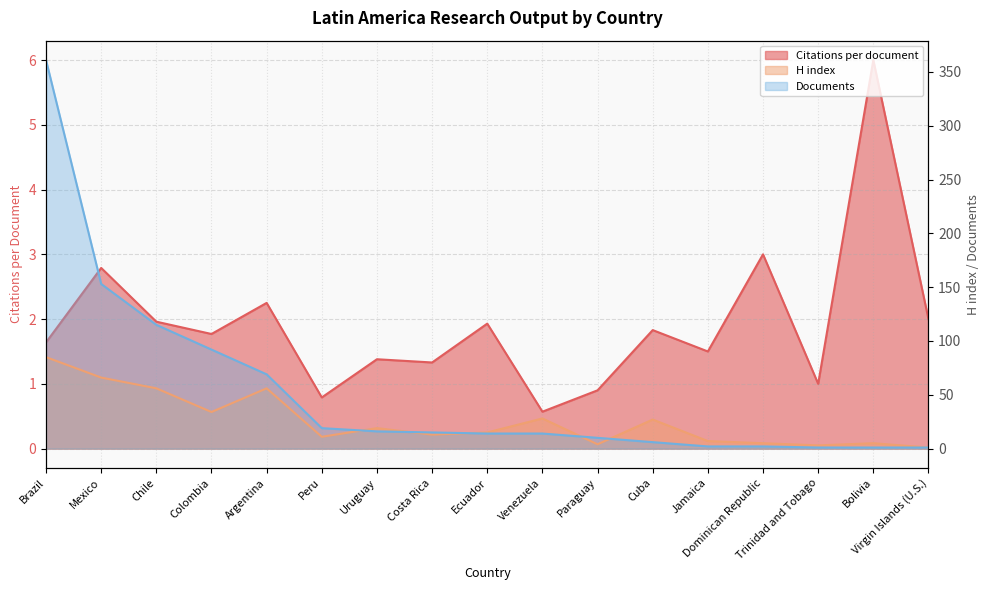

Which has a higher value, Argentina or Peru?

Argentina